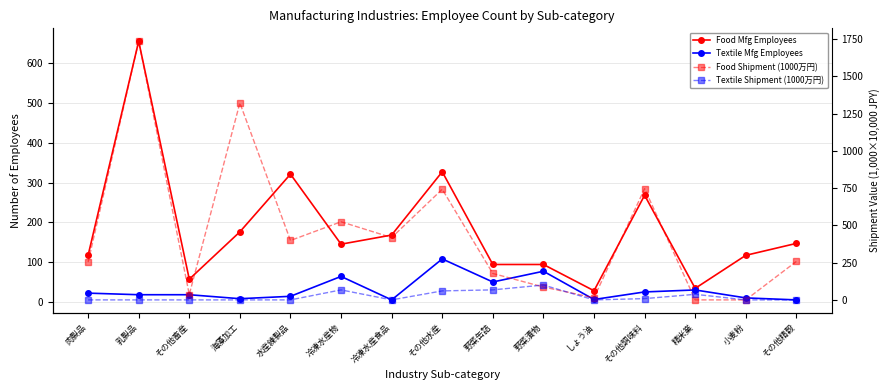

At which label does Textile Shipment (1000万円) reach its peak?

野菜漬物